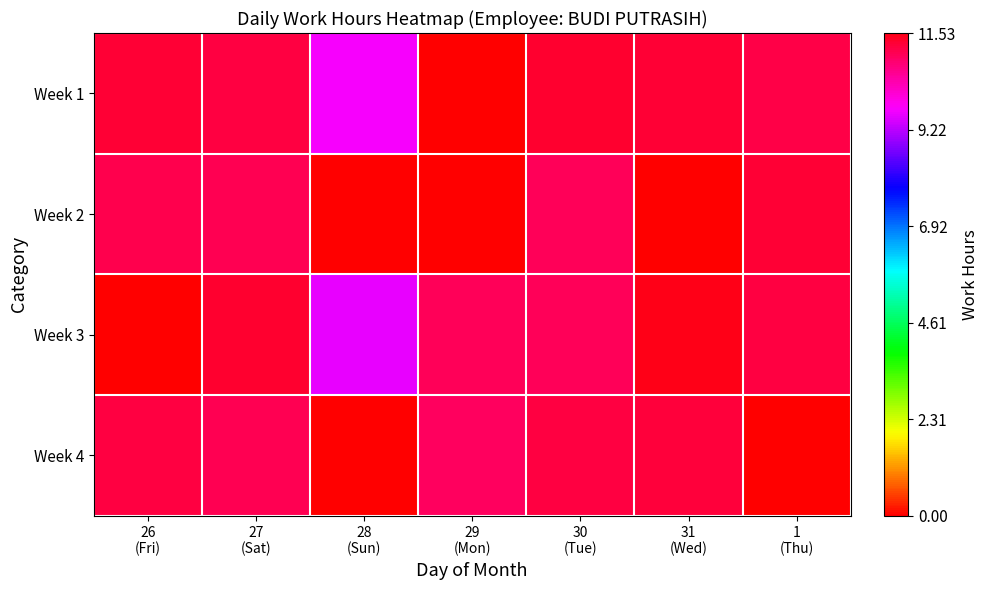

What is the total value across all series at 26
(Fri)?

33.6